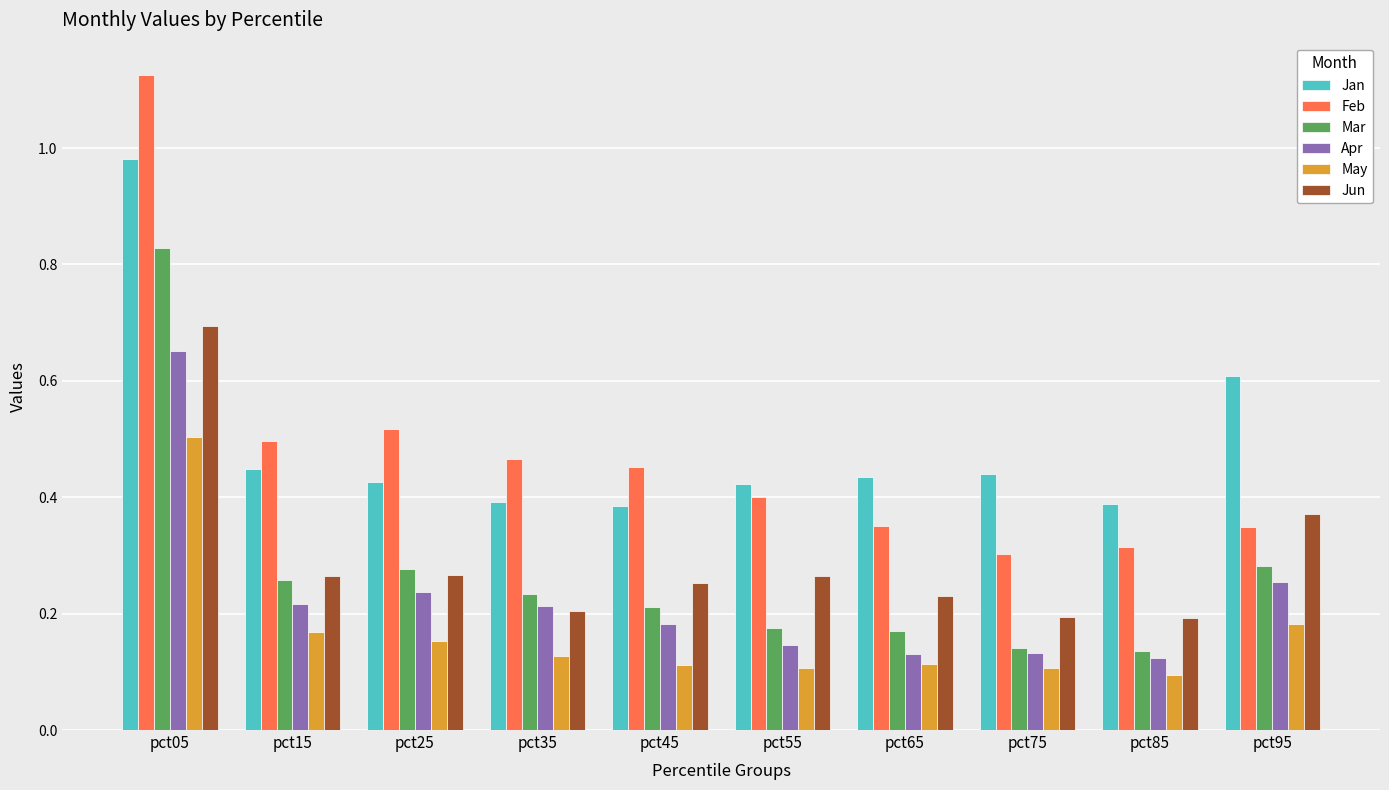

Which series has the widest spread of values?

Feb